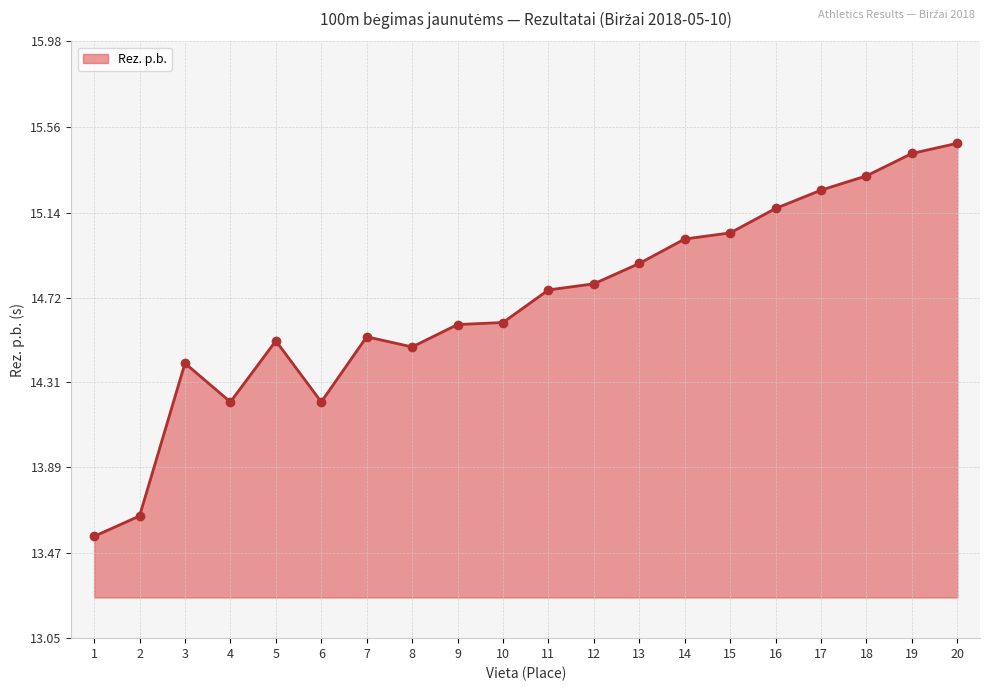

What is the sum of the values at 4 and 8?

28.7